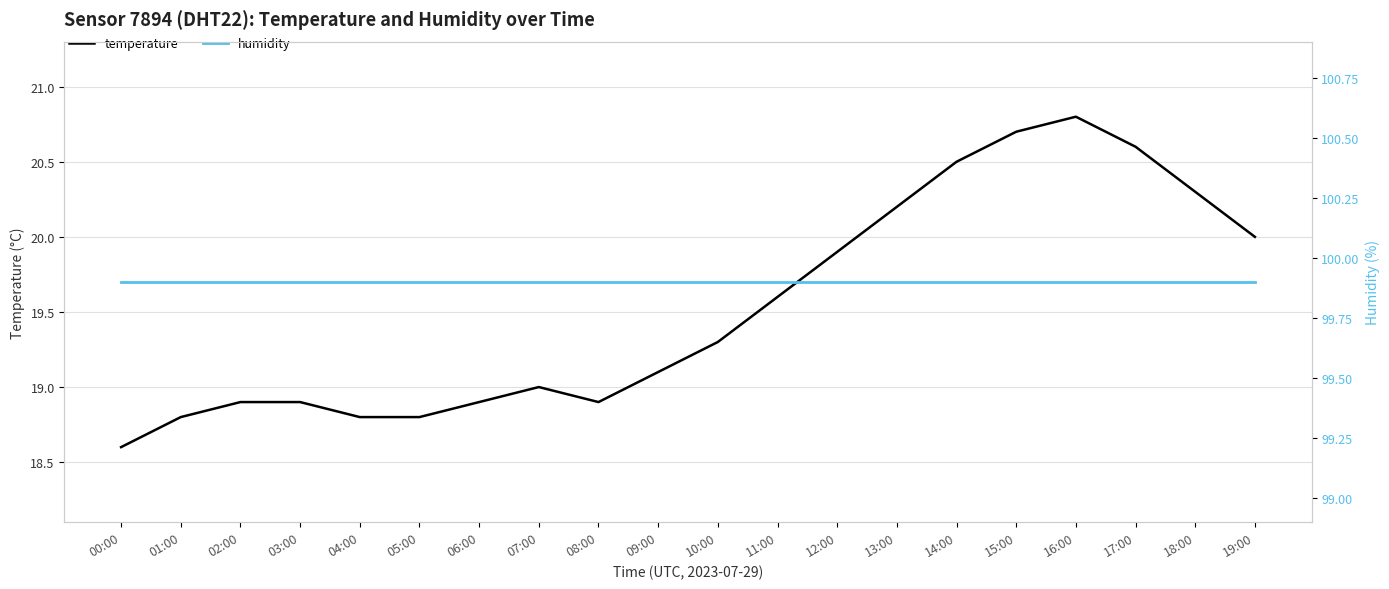

What is the average value of the temperature series?

19.5